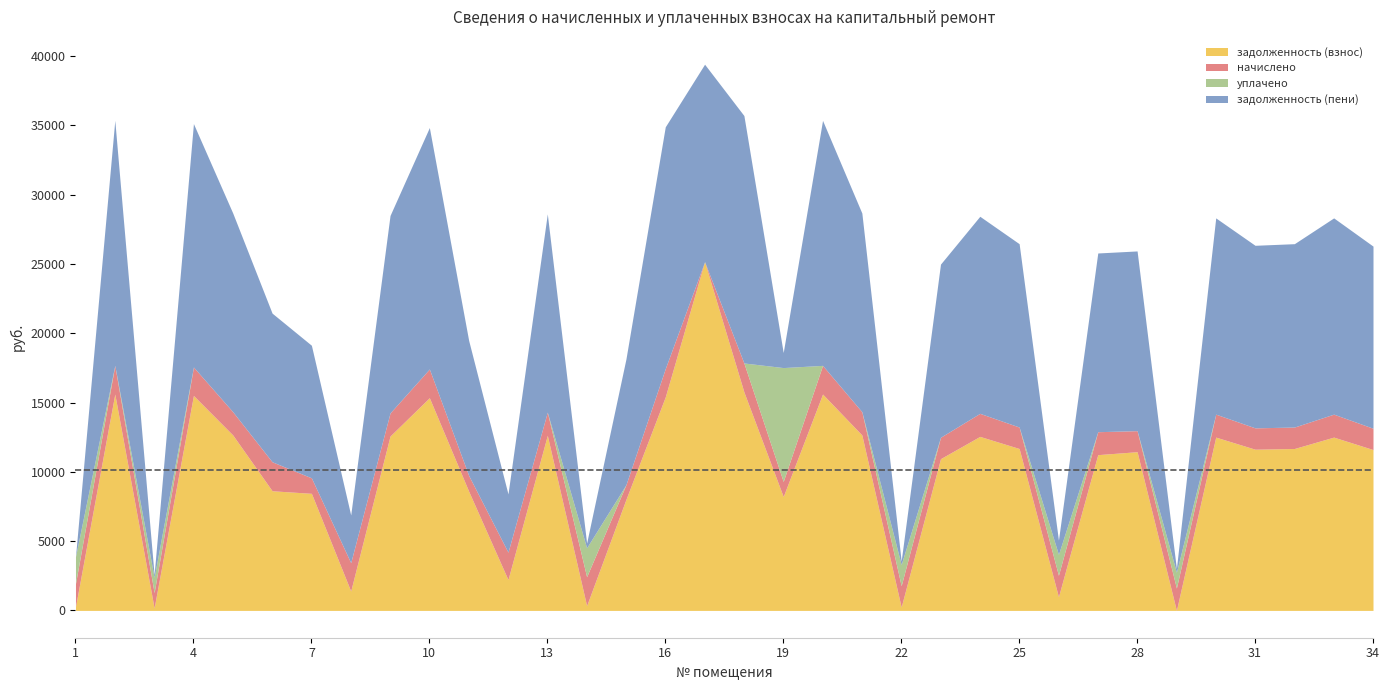

What is the spread (max minus min) of values at 14?

1745.0